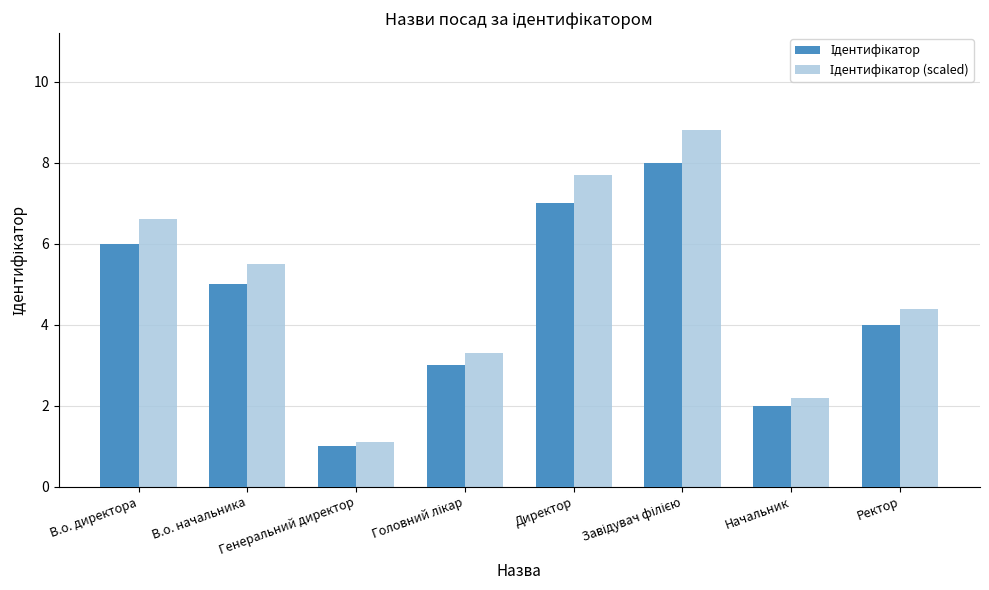

What is the maximum value shown in the chart?

8.8